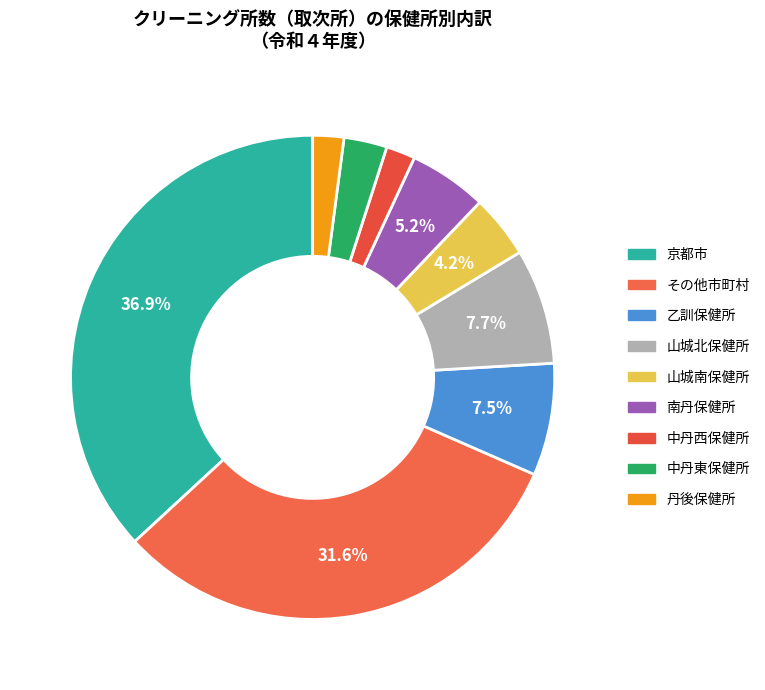

Which slice is the largest?

京都市